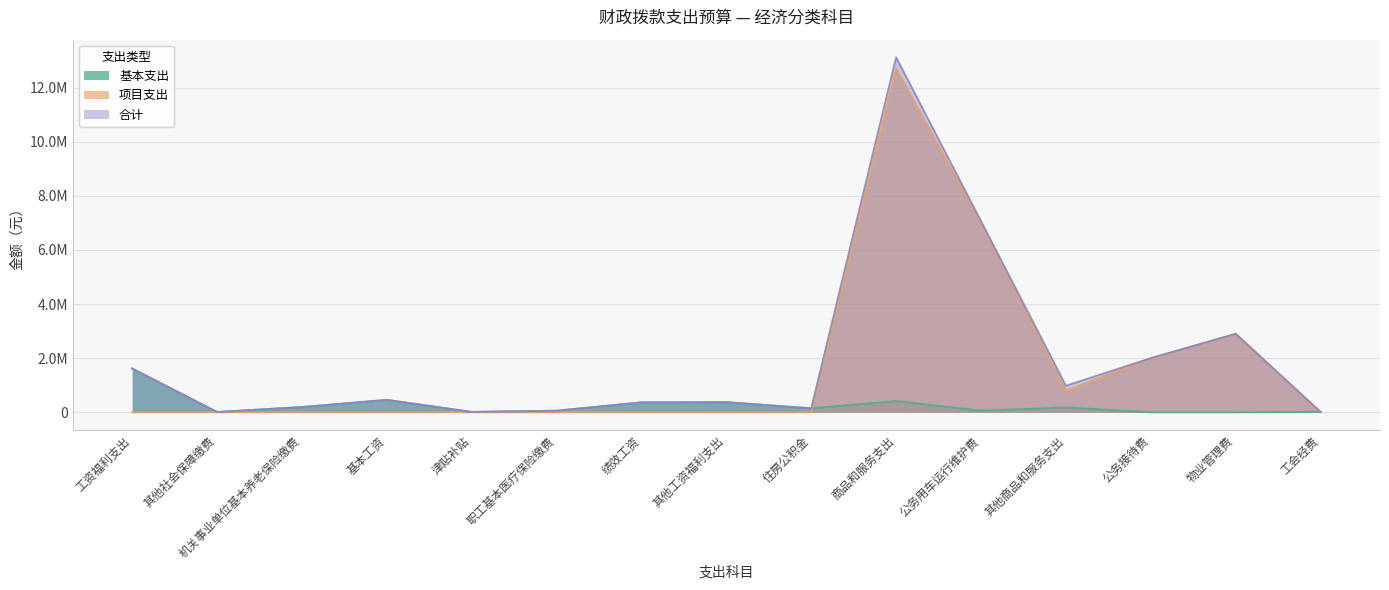

Reading left to right, extract all data points from this chart.

基本支出: 1616251	9980	193517	457800	13104	58555	365172	372985	145138	413983	60000	181230	0	0	16730
项目支出: 0	0	0	0	0	0	0	0	0	12700000	7000000	800000	2000000	2900000	0
合计: 1616251	9980	193517	457800	13104	58555	365172	372985	145138	13113983	7060000	981230	2000000	2900000	16730